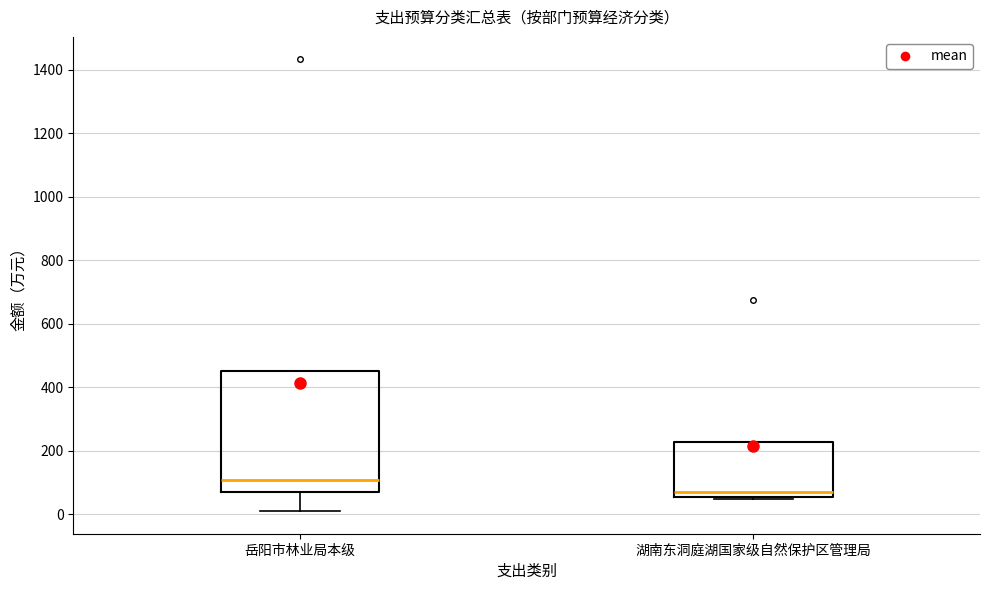

Reading left to right, read every box against the y-axis: the position of its median line, the range the box covers, and the ends of its whiskers. The values are not printed on the chart, so give them approximately, as read against the axis.

岳阳市林业局本级: median 100, box 60 to 460, whiskers 0 to 460
湖南东洞庭湖国家级自然保护区管理局: median 60 (just above the box's lower edge), box 60 to 220, whiskers 40 to 220